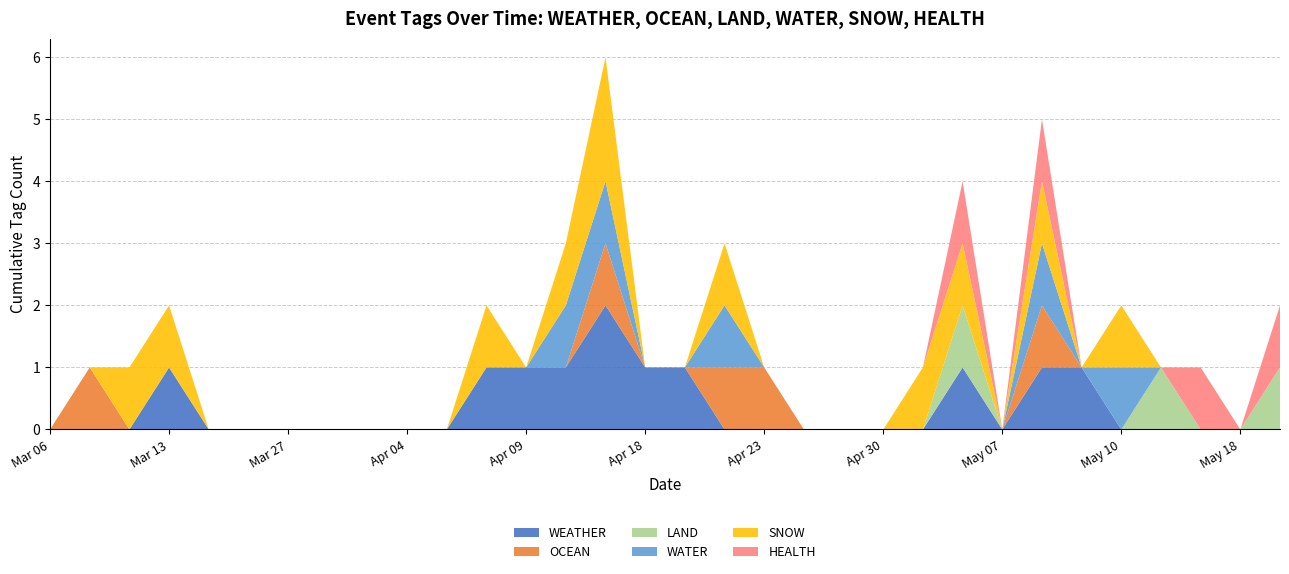

Reading left to right, what are all the values shown in this chart?

WEATHER: 2024-03-06=0	2024-03-07=0	2024-03-08=0	2024-03-13=1	2024-03-16=0	2024-03-18=0	2024-03-27=0	2024-04-02=0	2024-04-03=0	2024-04-04=0	2024-04-06=0	2024-04-07=1	2024-04-09=1	2024-04-12=1	2024-04-15=2	2024-04-18=1	2024-04-19=1	2024-04-22=0	2024-04-23=0	2024-04-24=0	2024-04-27=0	2024-04-30=0	2024-05-02=0	2024-05-03=1	2024-05-07=0	2024-05-08=1	2024-05-09=1	2024-05-10=0	2024-05-11=0	2024-05-12=0	2024-05-18=0	2024-05-27=0
OCEAN: 2024-03-06=0	2024-03-07=1	2024-03-08=0	2024-03-13=0	2024-03-16=0	2024-03-18=0	2024-03-27=0	2024-04-02=0	2024-04-03=0	2024-04-04=0	2024-04-06=0	2024-04-07=0	2024-04-09=0	2024-04-12=0	2024-04-15=1	2024-04-18=0	2024-04-19=0	2024-04-22=1	2024-04-23=1	2024-04-24=0	2024-04-27=0	2024-04-30=0	2024-05-02=0	2024-05-03=0	2024-05-07=0	2024-05-08=1	2024-05-09=0	2024-05-10=0	2024-05-11=0	2024-05-12=0	2024-05-18=0	2024-05-27=0
LAND: 2024-03-06=0	2024-03-07=0	2024-03-08=0	2024-03-13=0	2024-03-16=0	2024-03-18=0	2024-03-27=0	2024-04-02=0	2024-04-03=0	2024-04-04=0	2024-04-06=0	2024-04-07=0	2024-04-09=0	2024-04-12=0	2024-04-15=0	2024-04-18=0	2024-04-19=0	2024-04-22=0	2024-04-23=0	2024-04-24=0	2024-04-27=0	2024-04-30=0	2024-05-02=0	2024-05-03=1	2024-05-07=0	2024-05-08=0	2024-05-09=0	2024-05-10=0	2024-05-11=1	2024-05-12=0	2024-05-18=0	2024-05-27=1
WATER: 2024-03-06=0	2024-03-07=0	2024-03-08=0	2024-03-13=0	2024-03-16=0	2024-03-18=0	2024-03-27=0	2024-04-02=0	2024-04-03=0	2024-04-04=0	2024-04-06=0	2024-04-07=0	2024-04-09=0	2024-04-12=1	2024-04-15=1	2024-04-18=0	2024-04-19=0	2024-04-22=1	2024-04-23=0	2024-04-24=0	2024-04-27=0	2024-04-30=0	2024-05-02=0	2024-05-03=0	2024-05-07=0	2024-05-08=1	2024-05-09=0	2024-05-10=1	2024-05-11=0	2024-05-12=0	2024-05-18=0	2024-05-27=0
SNOW: 2024-03-06=0	2024-03-07=0	2024-03-08=1	2024-03-13=1	2024-03-16=0	2024-03-18=0	2024-03-27=0	2024-04-02=0	2024-04-03=0	2024-04-04=0	2024-04-06=0	2024-04-07=1	2024-04-09=0	2024-04-12=1	2024-04-15=2	2024-04-18=0	2024-04-19=0	2024-04-22=1	2024-04-23=0	2024-04-24=0	2024-04-27=0	2024-04-30=0	2024-05-02=1	2024-05-03=1	2024-05-07=0	2024-05-08=1	2024-05-09=0	2024-05-10=1	2024-05-11=0	2024-05-12=0	2024-05-18=0	2024-05-27=0
HEALTH: 2024-03-06=0	2024-03-07=0	2024-03-08=0	2024-03-13=0	2024-03-16=0	2024-03-18=0	2024-03-27=0	2024-04-02=0	2024-04-03=0	2024-04-04=0	2024-04-06=0	2024-04-07=0	2024-04-09=0	2024-04-12=0	2024-04-15=0	2024-04-18=0	2024-04-19=0	2024-04-22=0	2024-04-23=0	2024-04-24=0	2024-04-27=0	2024-04-30=0	2024-05-02=0	2024-05-03=1	2024-05-07=0	2024-05-08=1	2024-05-09=0	2024-05-10=0	2024-05-11=0	2024-05-12=1	2024-05-18=0	2024-05-27=1